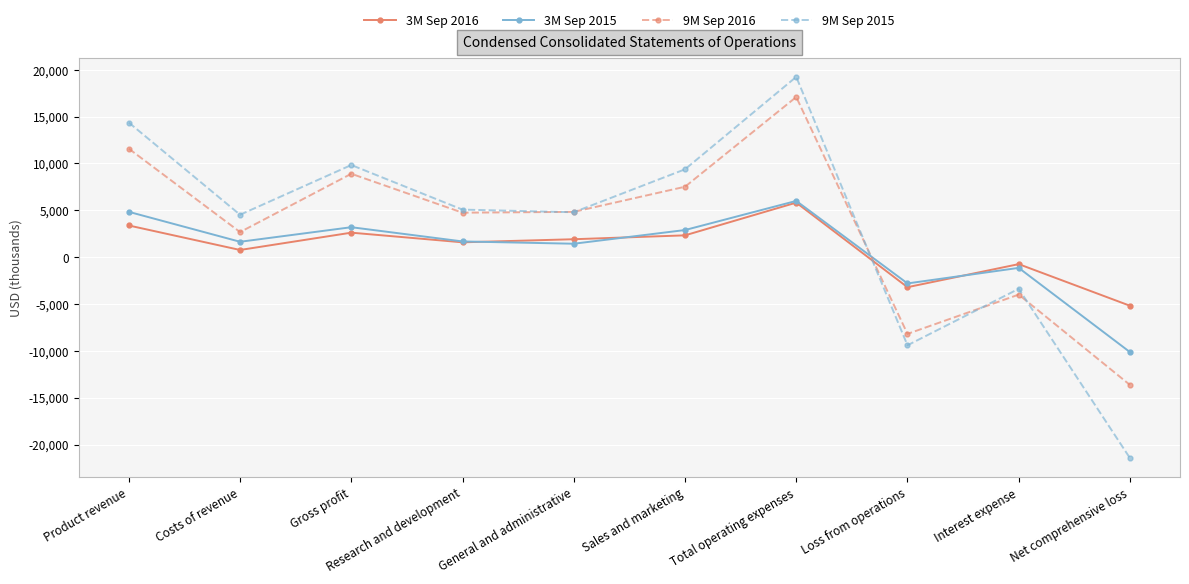

True or false: 9M Sep 2016 has a value of 5841 at Gross profit.

False